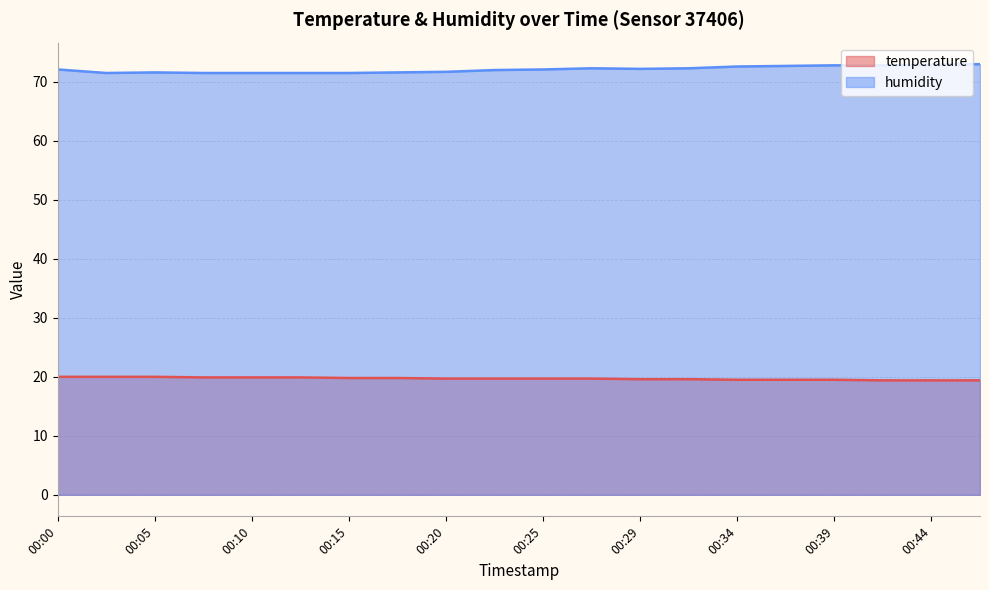

True or false: humidity and temperature intersect in this chart.

False